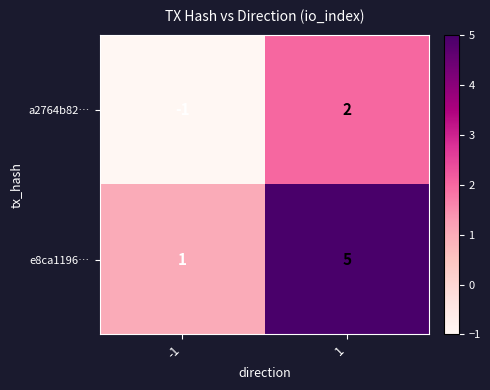

What is the total value across all series at 1?

7